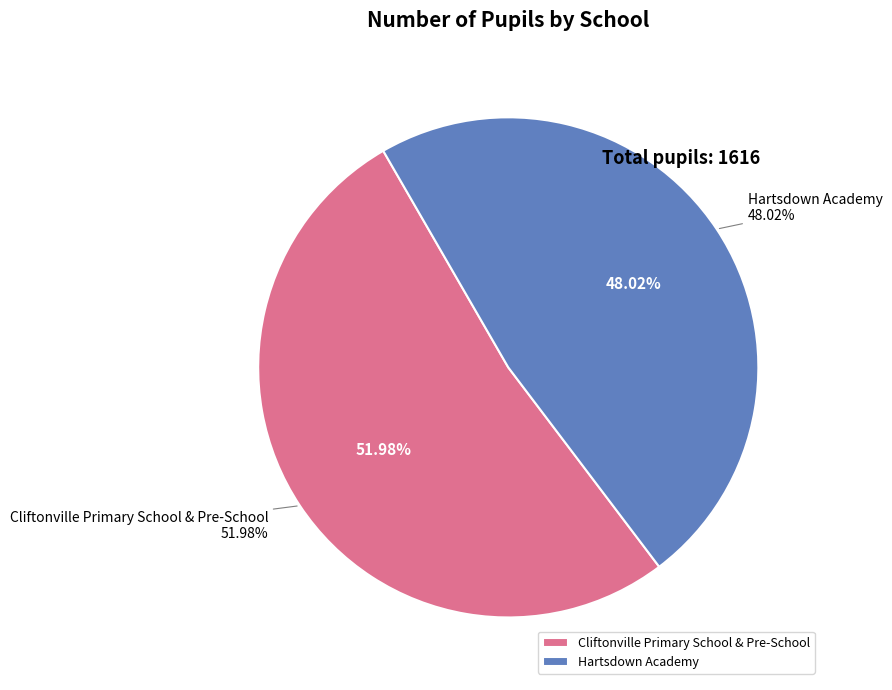

To the nearest percent, what is the difference between the Cliftonville Primary School & Pre-School and Hartsdown Academy slice percentages?

4%